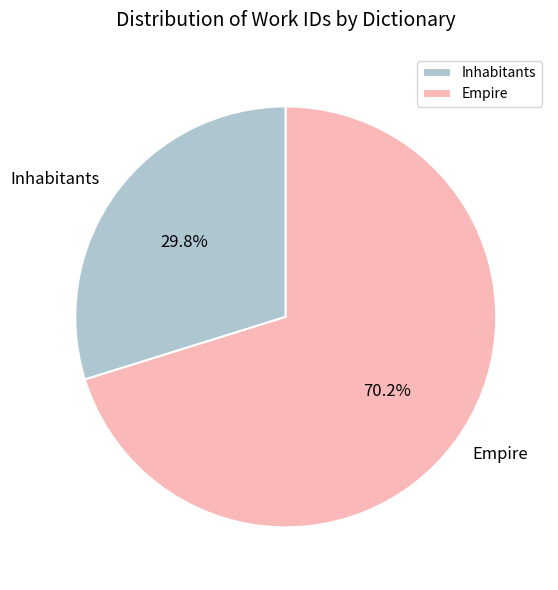

What percentage is the Inhabitants slice, to the nearest percent?

30%